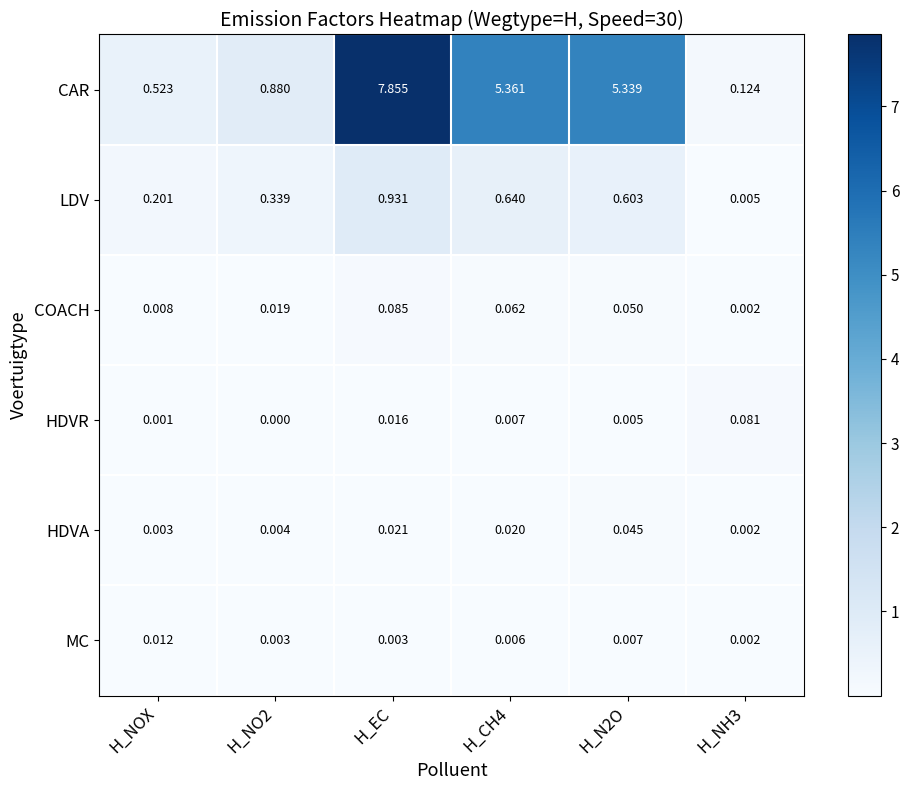

At how many categories does at least one series exceed 5?

3